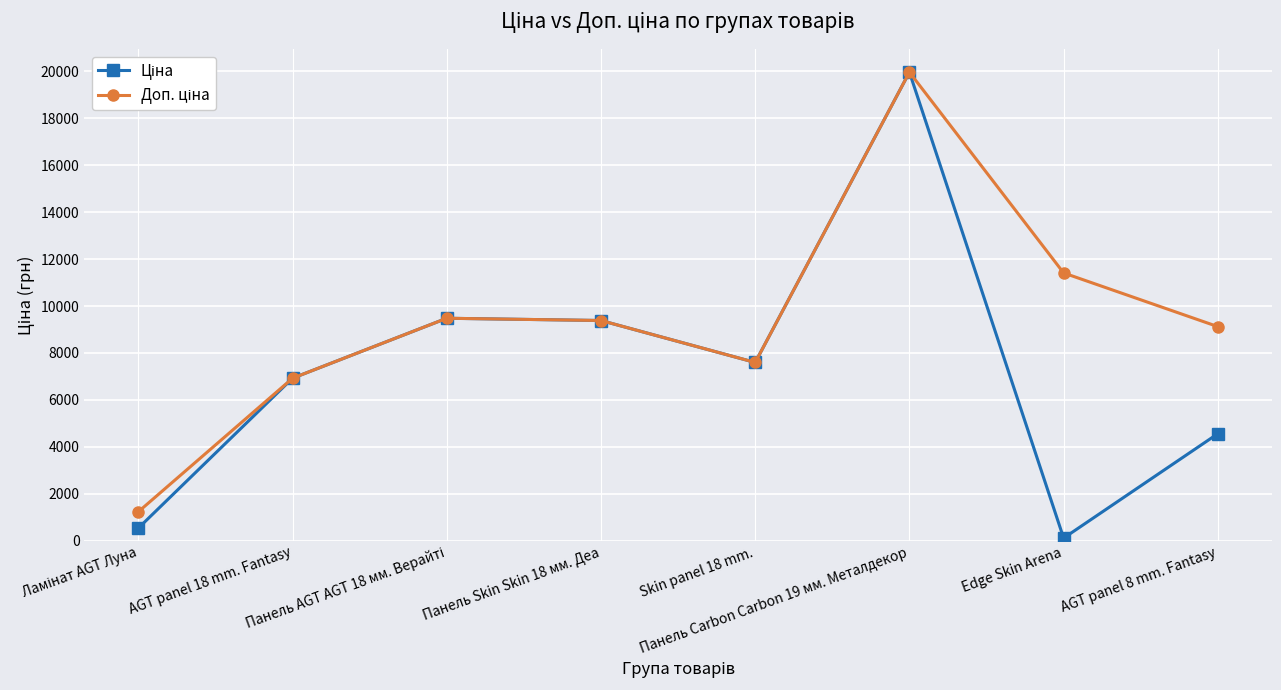

Rank the categories by Доп. ціна value from highest to lowest.

Панель Carbon Carbon 19 мм. Металдекор, Edge Skin Arena, Панель AGT AGT 18 мм. Верайті, Панель Skin Skin 18 мм. Деа, AGT panel 8 mm. Fantasy, Skin panel 18 mm., AGT panel 18 mm. Fantasy, Ламінат AGT Луна